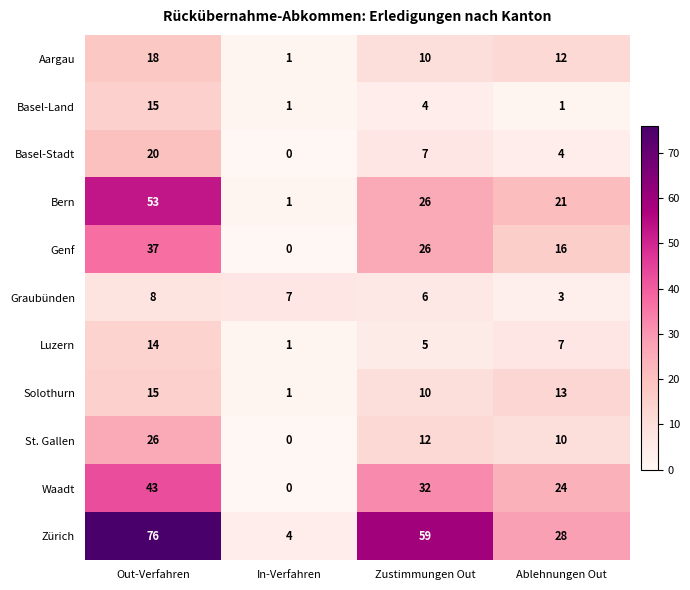

List the labels in order of Solothurn value, smallest first.

In-Verfahren, Zustimmungen Out, Ablehnungen Out, Out-Verfahren